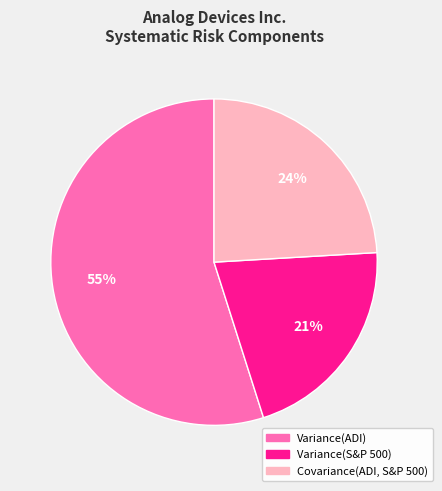

What is the ratio of the value at Variance(ADI) to the value at Variance(S&P 500)?

2.6